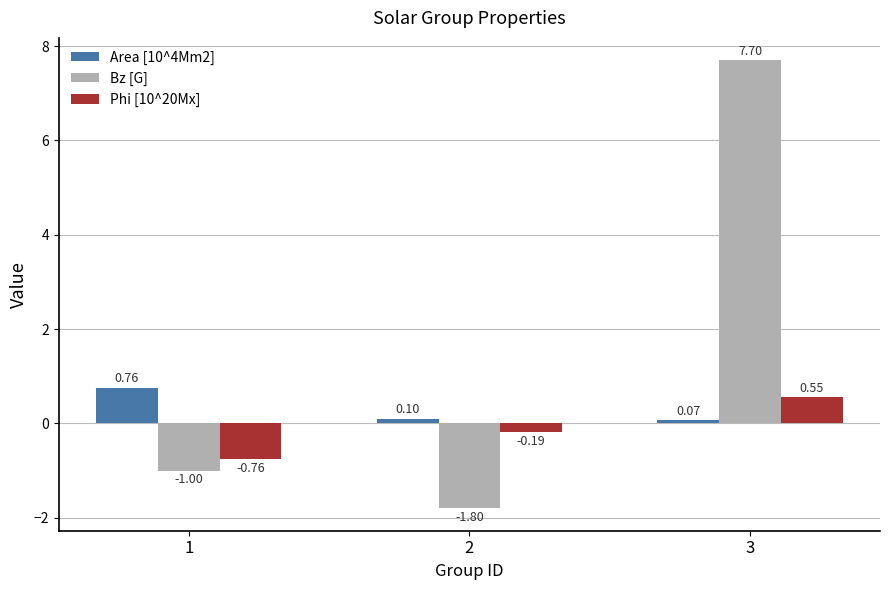

Which series has the largest range (max minus min)?

Bz [G]